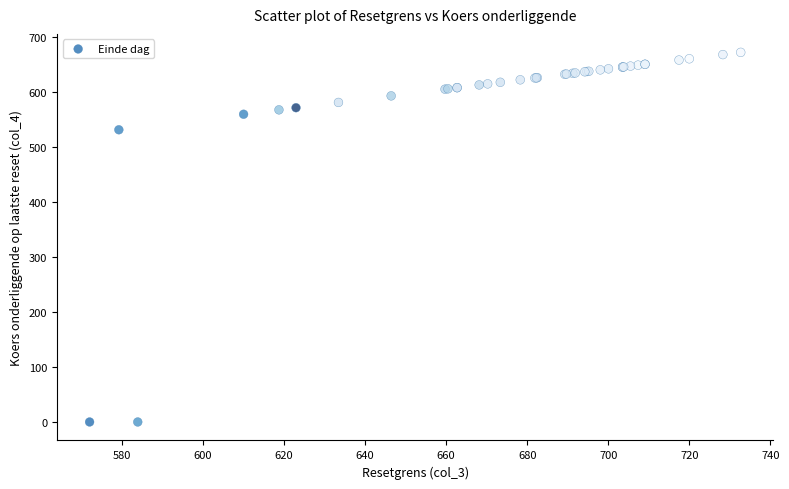

What Y value in the scatter plot is closest to 336?

531.4